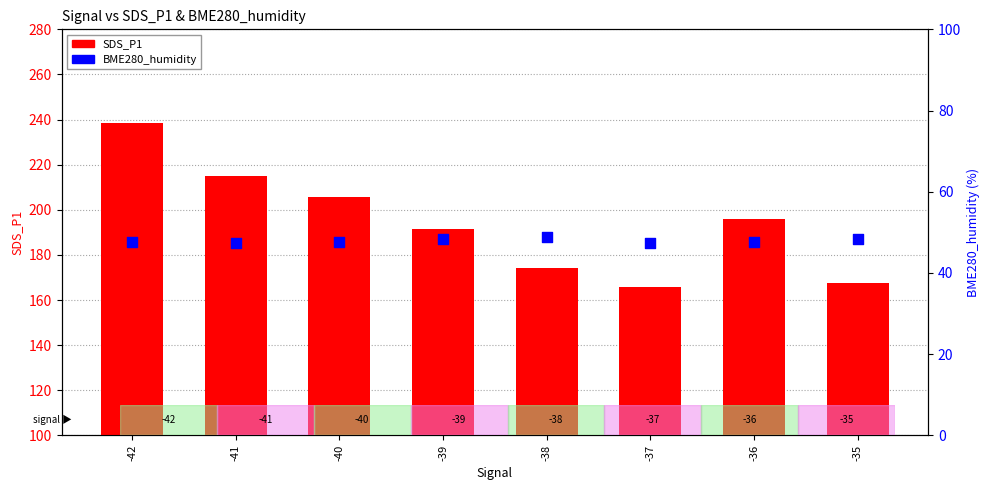

Which series contains the lowest Y value?

BME280_humidity